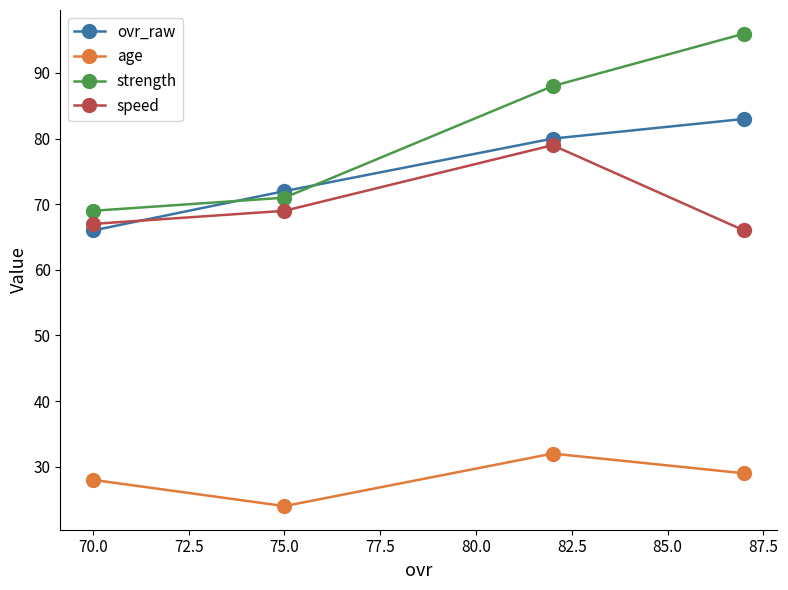

The ovr_raw series shows 105 at 75.0. True or false?

False